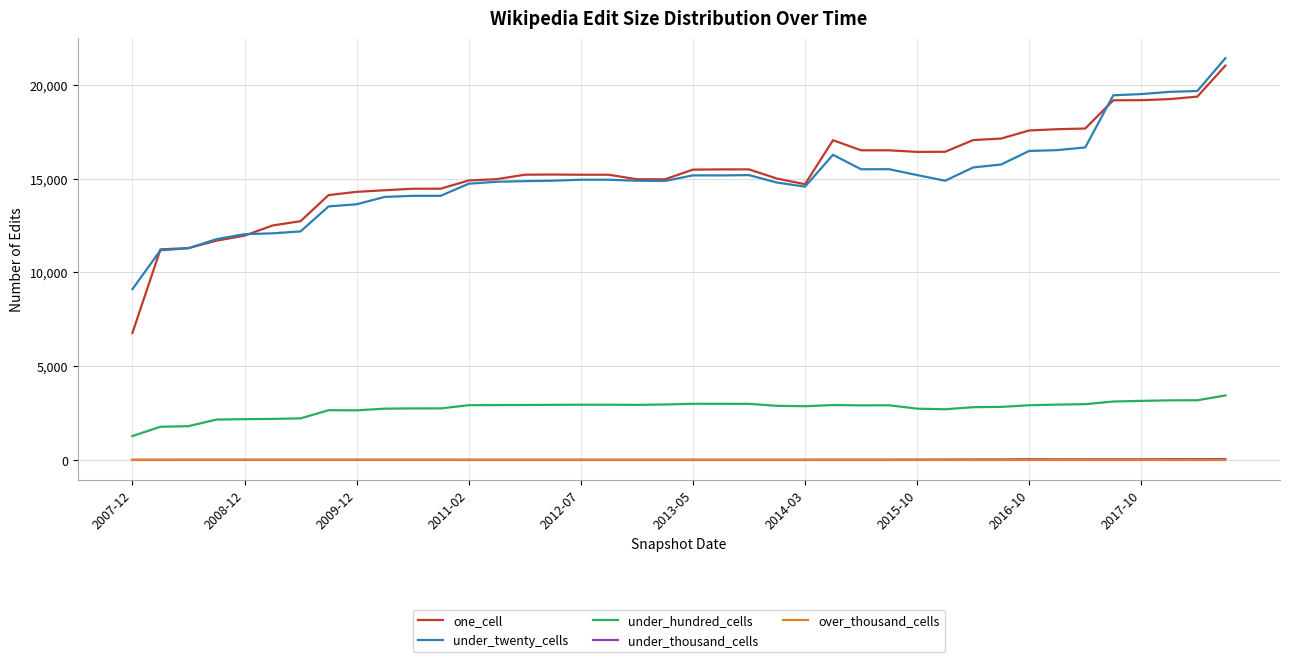

Which series has the largest range (max minus min)?

one_cell